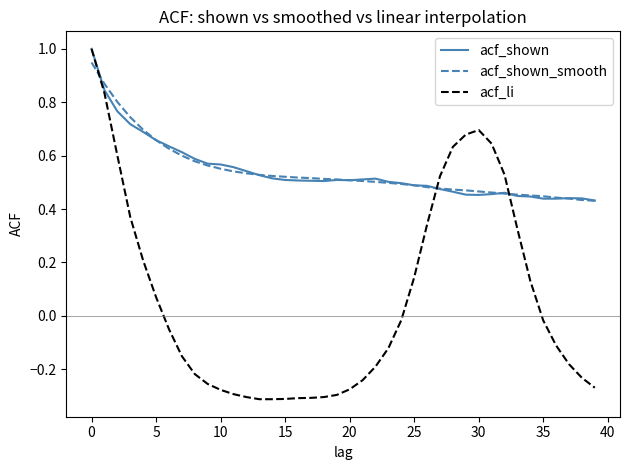

Which series has the widest spread of values?

acf_li